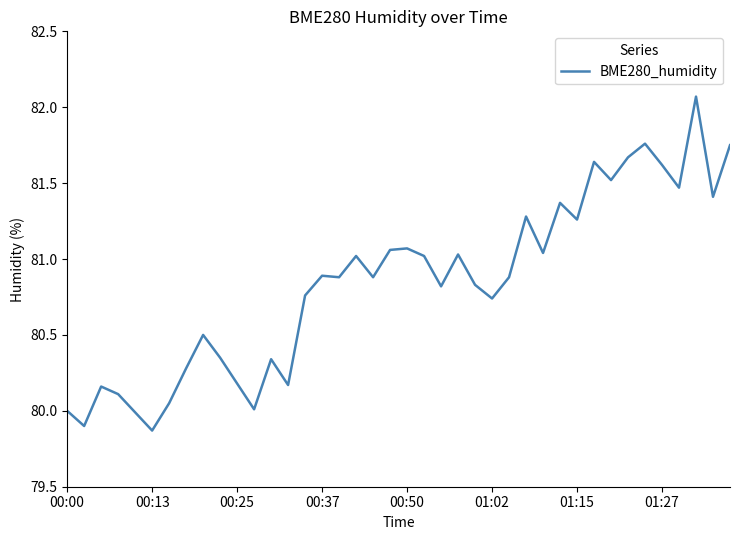

What is the difference between the maximum and minimum values?

2.2